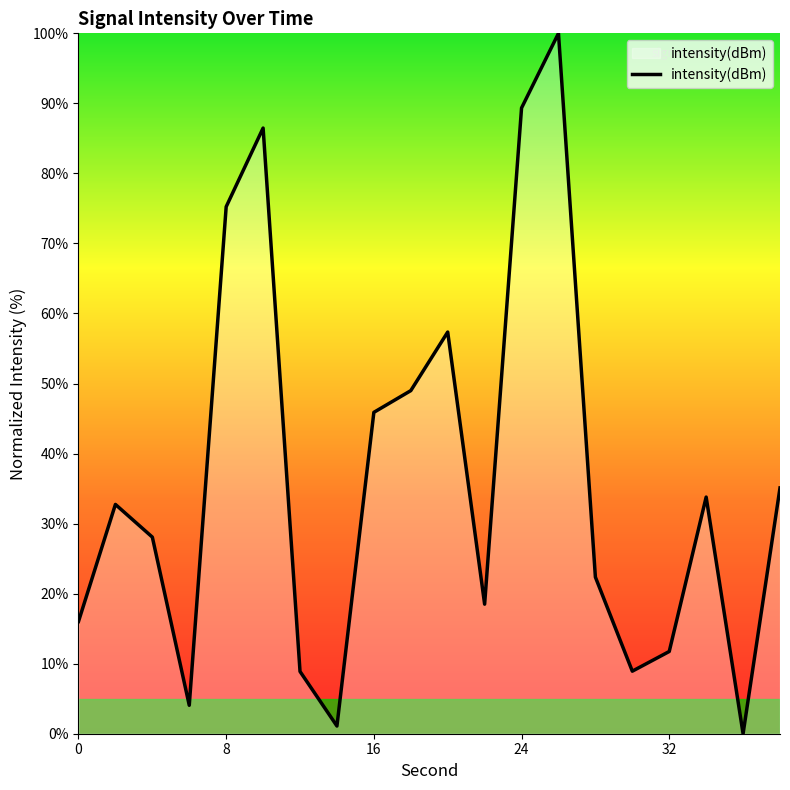

What is the difference between the maximum and minimum values?

100.0